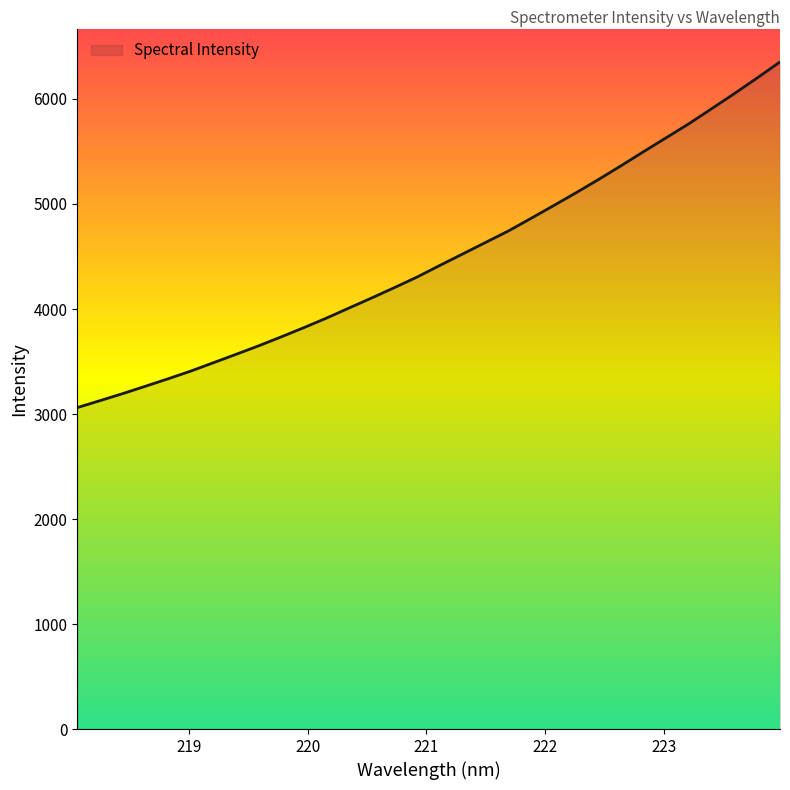

What is the greatest value displayed?

6353.1